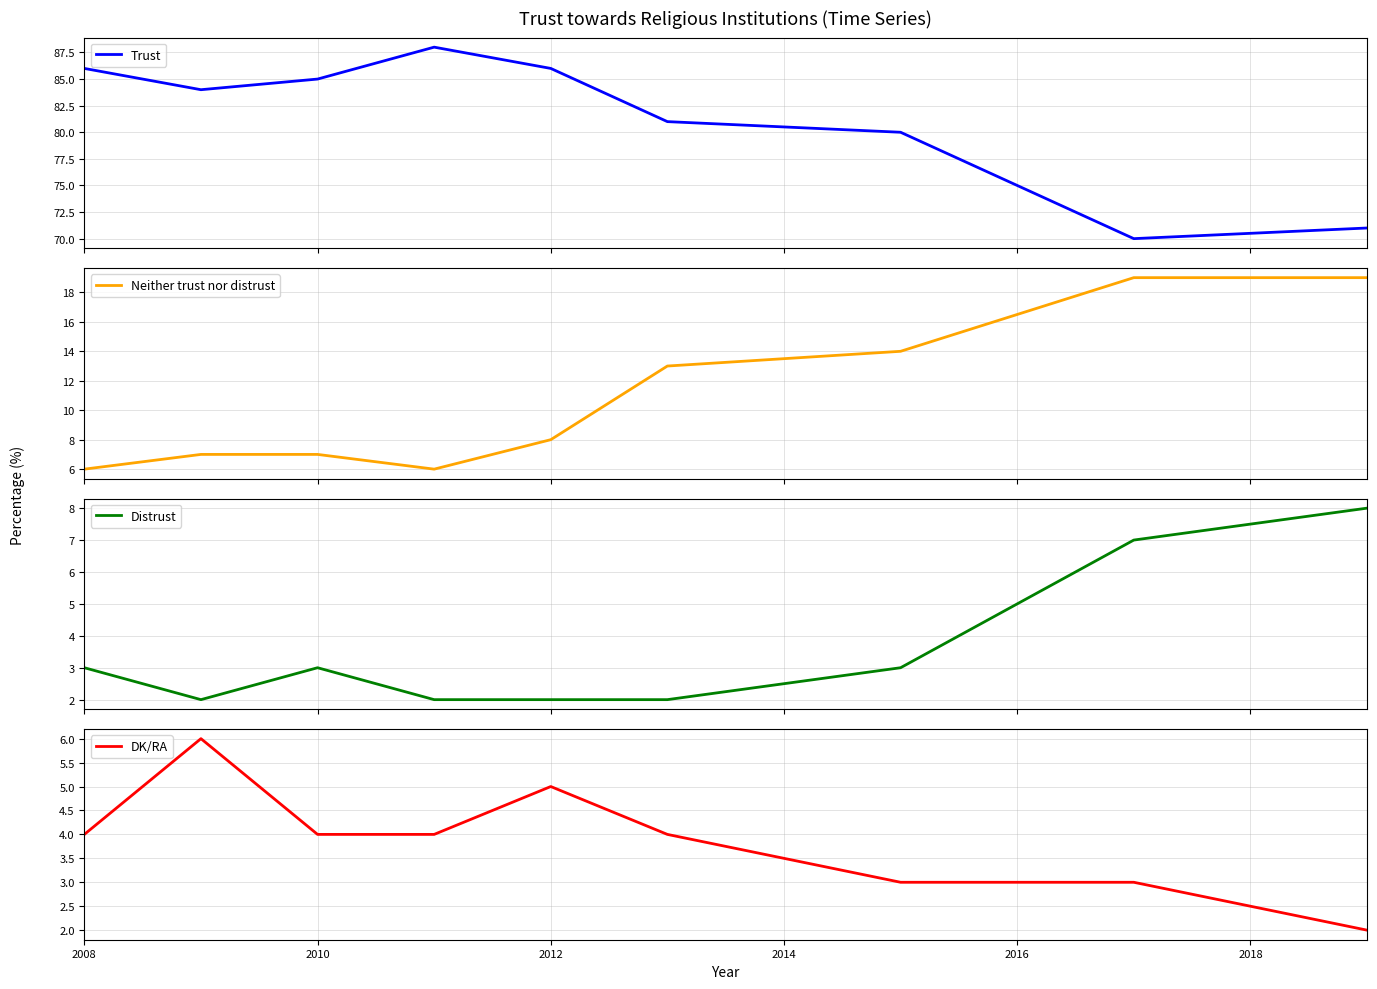

What is the maximum value for Distrust?

8